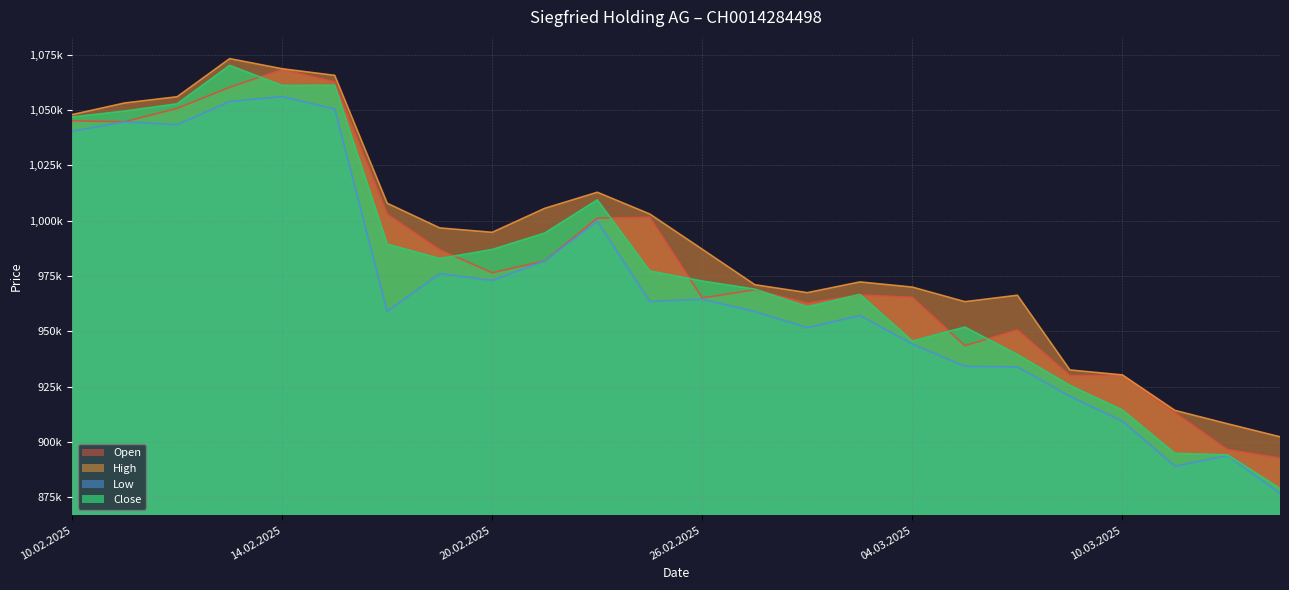

Where is Close nearest to the value 974617?

26.02.2025